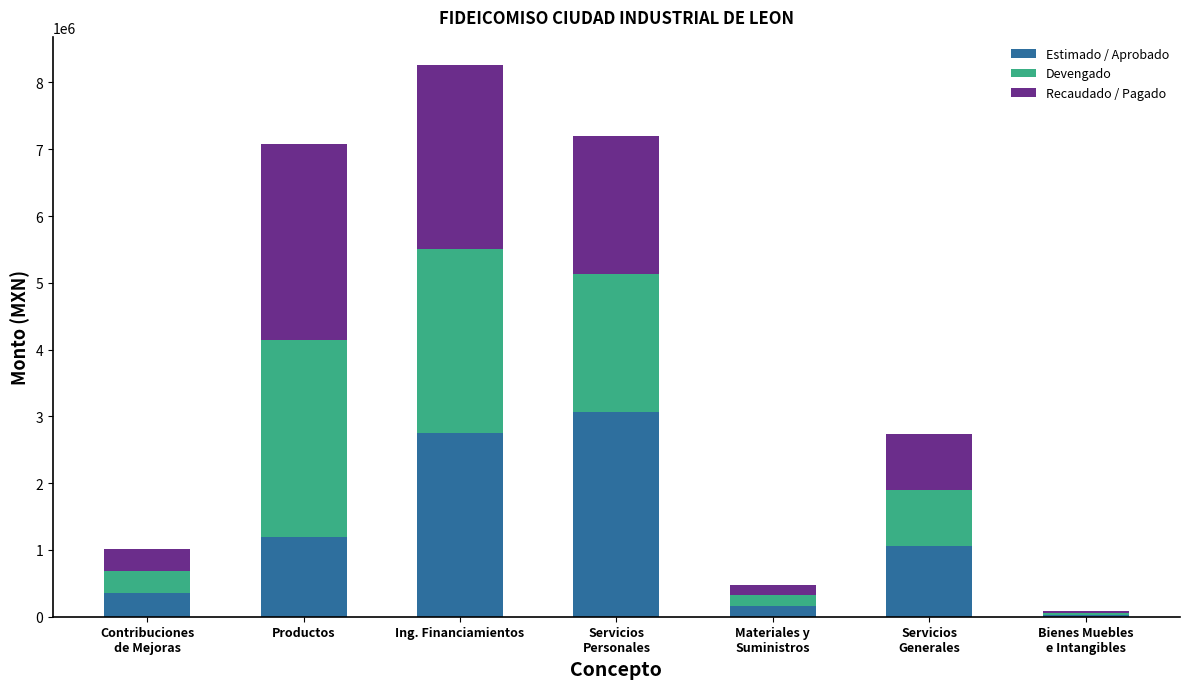

How many data points in Estimado / Aprobado are less than 1054400?

3